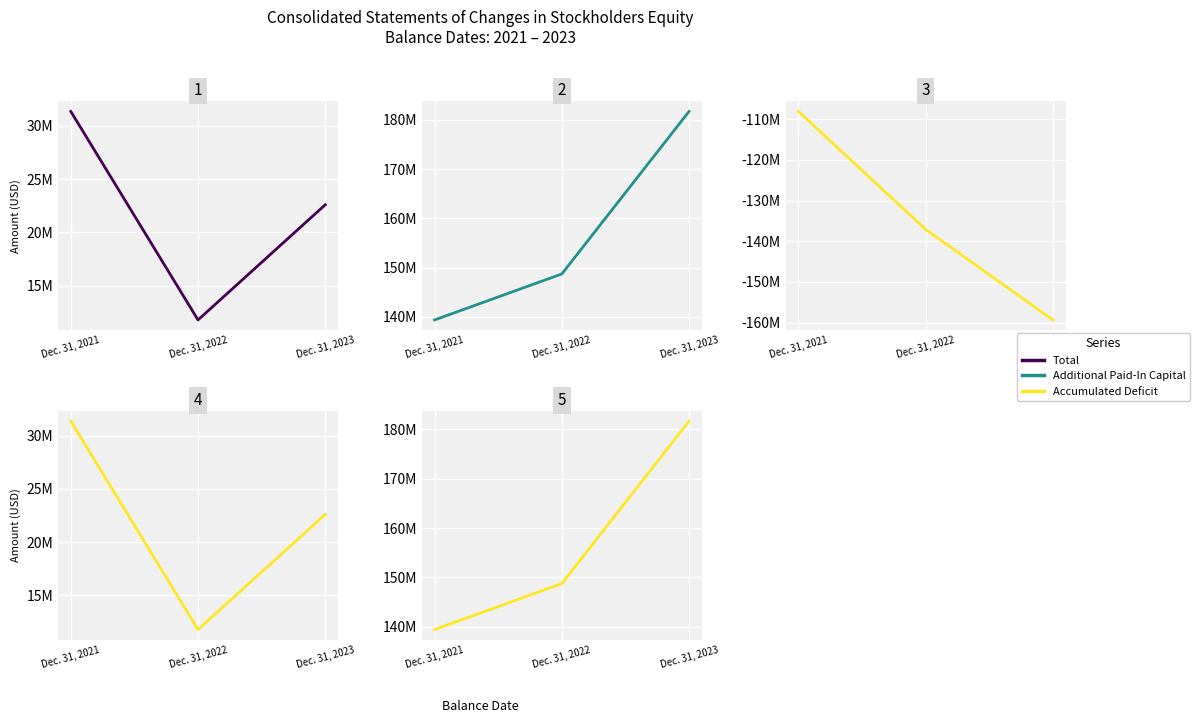

Reading left to right, what are all the values shown in this chart?

Total: 31367966	11786094	22601467
Additional Paid-In Capital: 139404060	148735420	181701859
Accumulated Deficit: -108060279	-137079811	-159367353